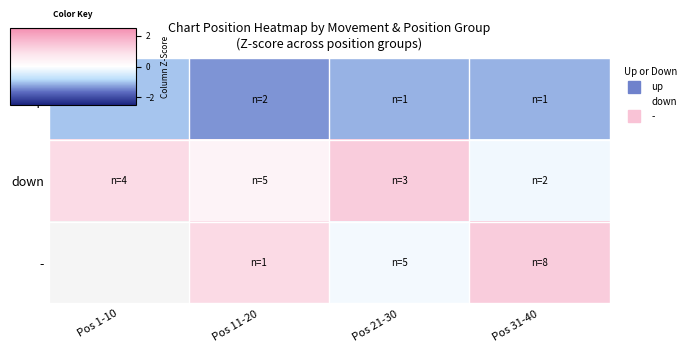

Rank the series at Pos 31-40 from highest to lowest value.

-, down, up